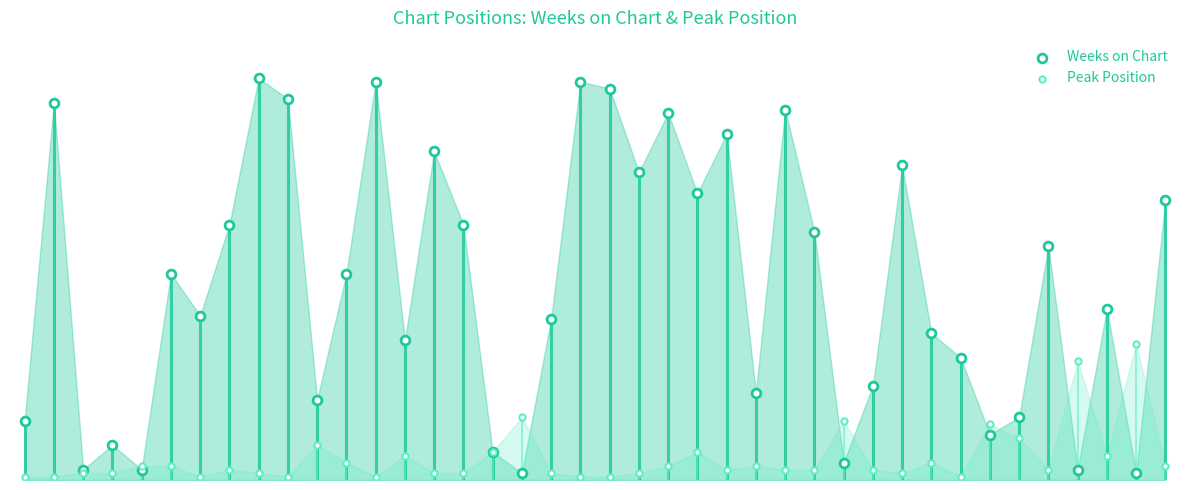

Which series has the largest Y range (max minus min)?

Weeks on Chart